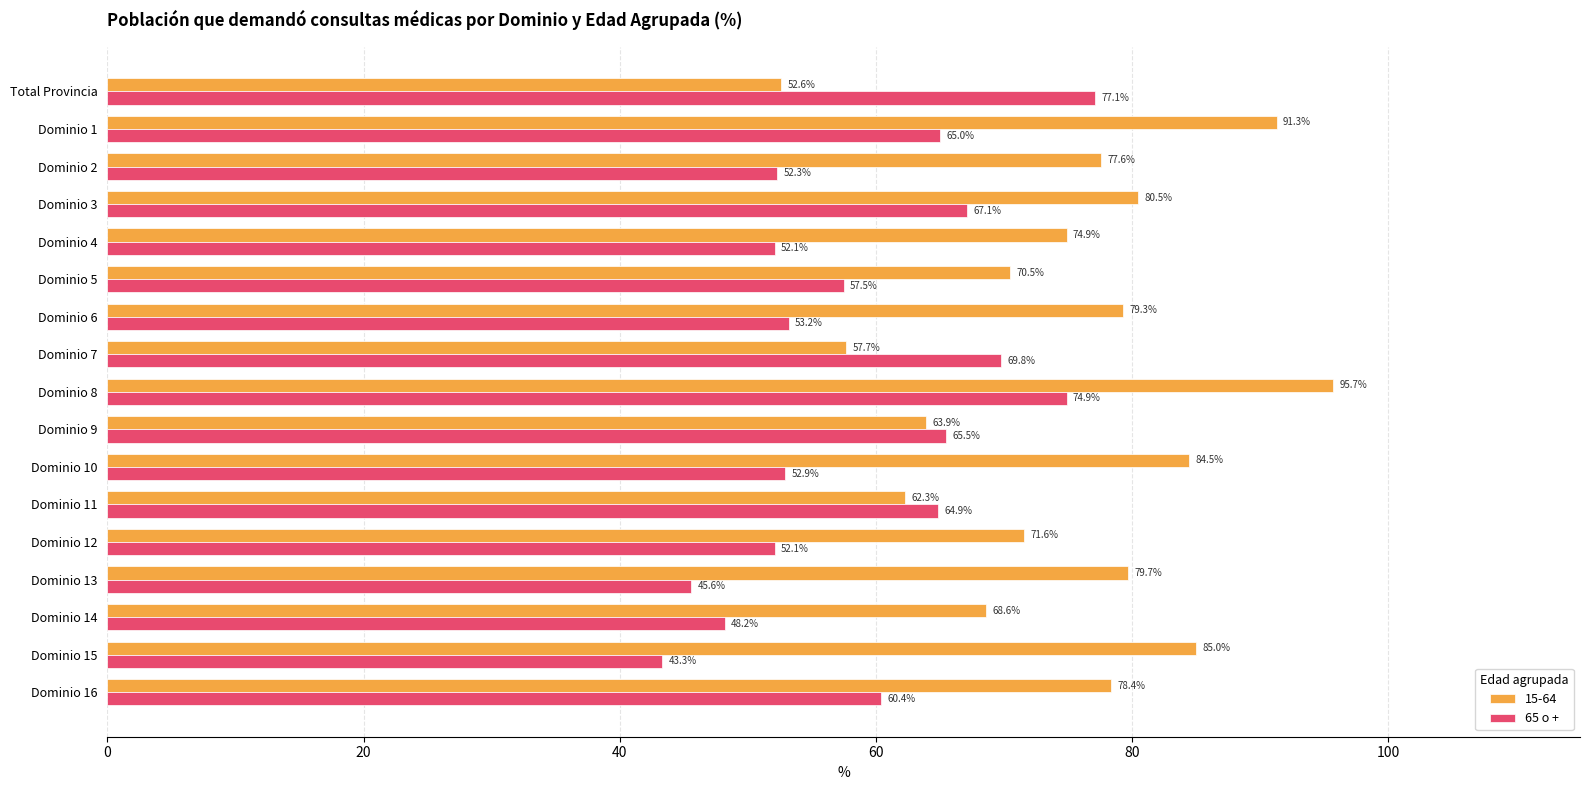

Where is 65 o + nearest to the value 60?

Dominio 16